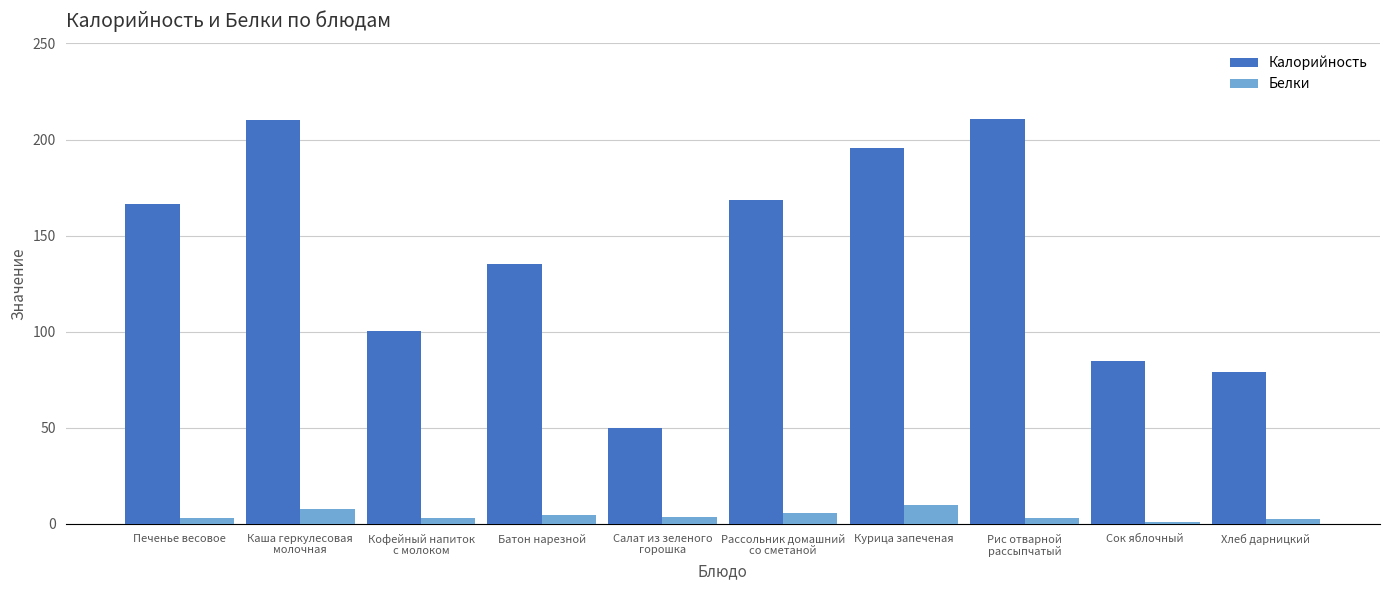

What is the total value across all series at Каша геркулесовая
молочная?

217.7